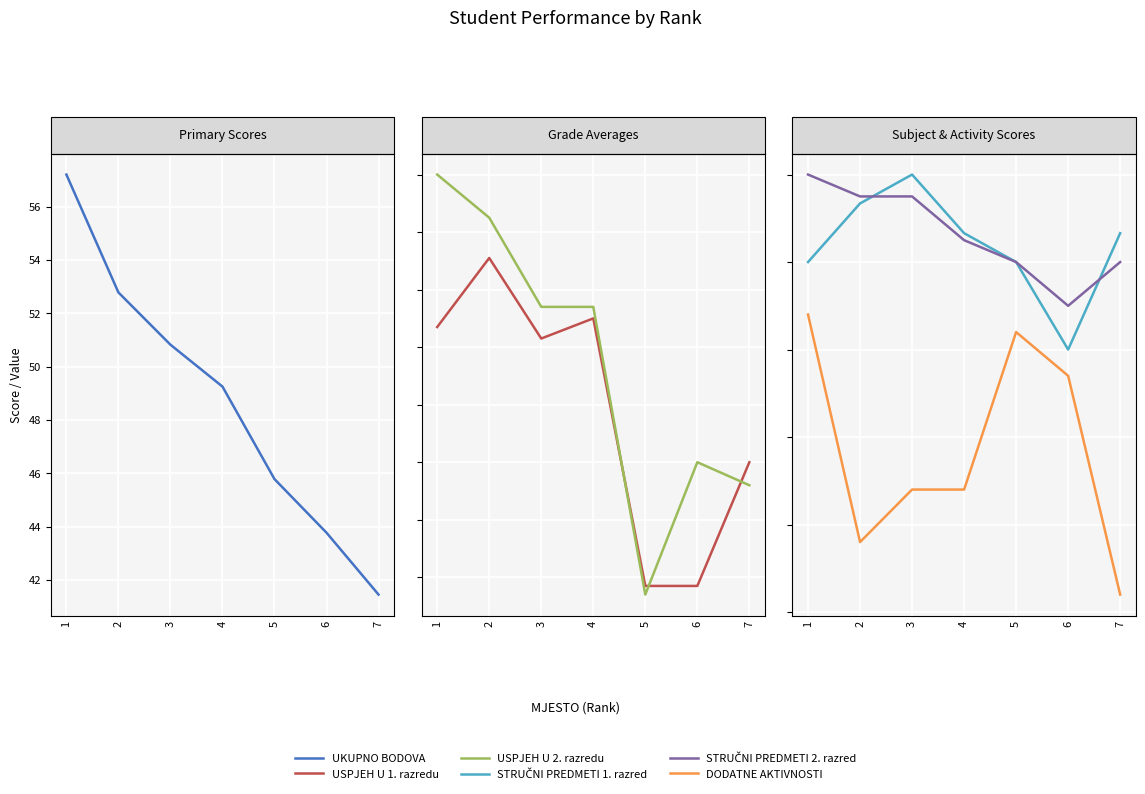

At which label does STRUČNI PREDMETI 1. razred first exceed 4?

2